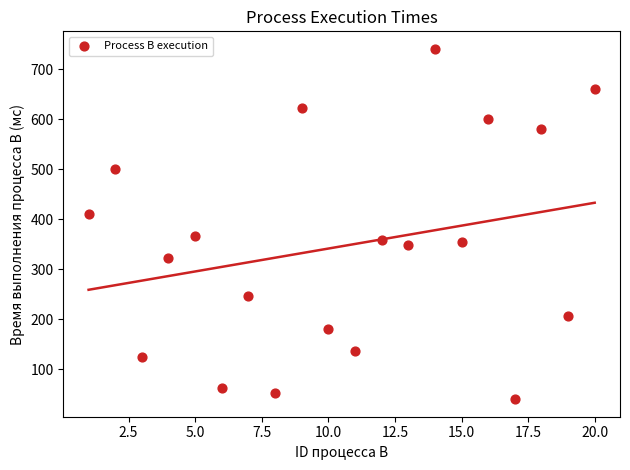

What is the range of Y values (max minus min)?

701